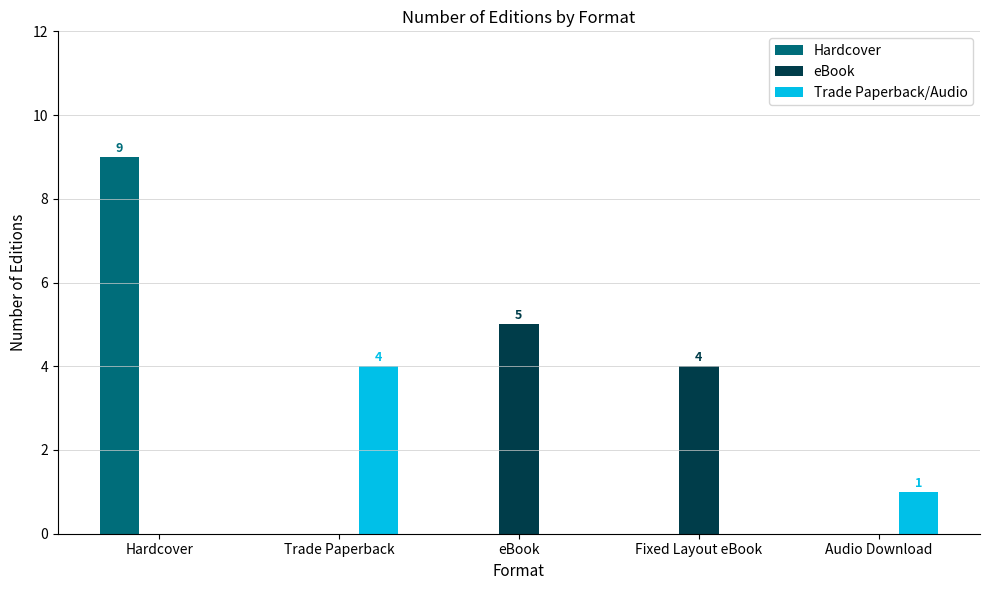

Which category has the highest value in the Hardcover series?

Hardcover